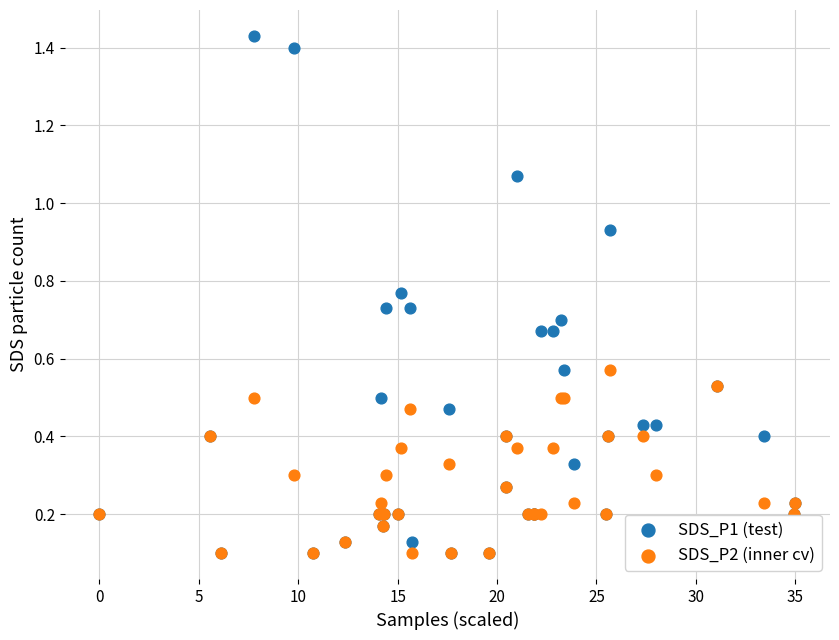

What are all the series names shown in the legend?

SDS_P1 (test), SDS_P2 (inner cv)